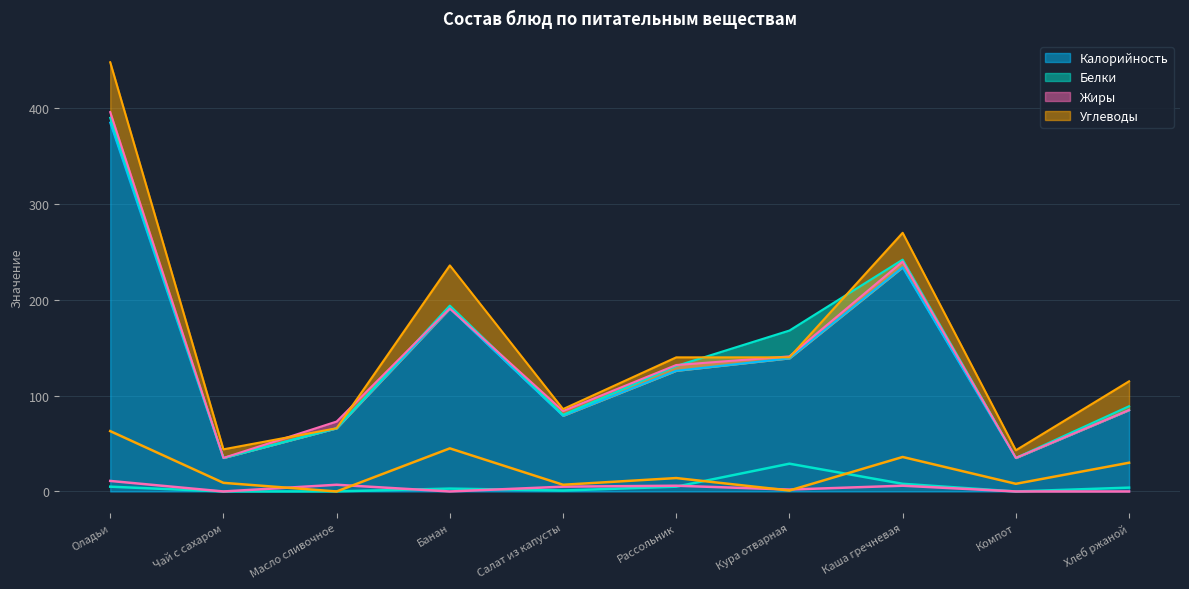

What is the difference between the Жиры values at Салат из капусты and Масло сливочное?

2.0